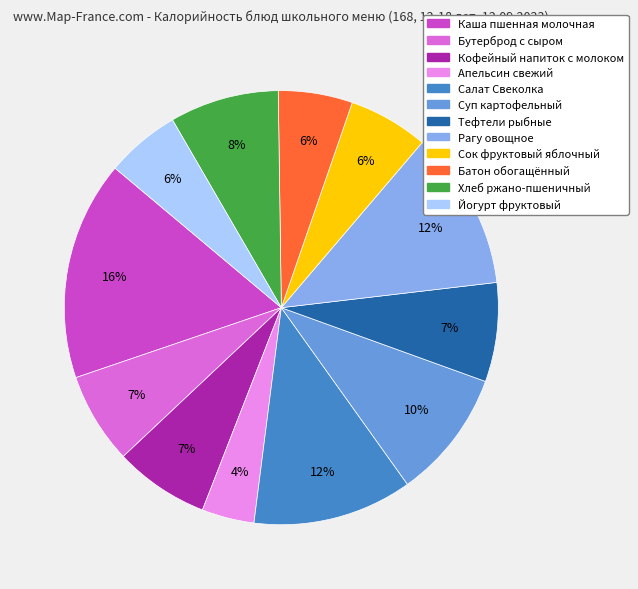

To the nearest percent, what is the average slice percentage?

8%